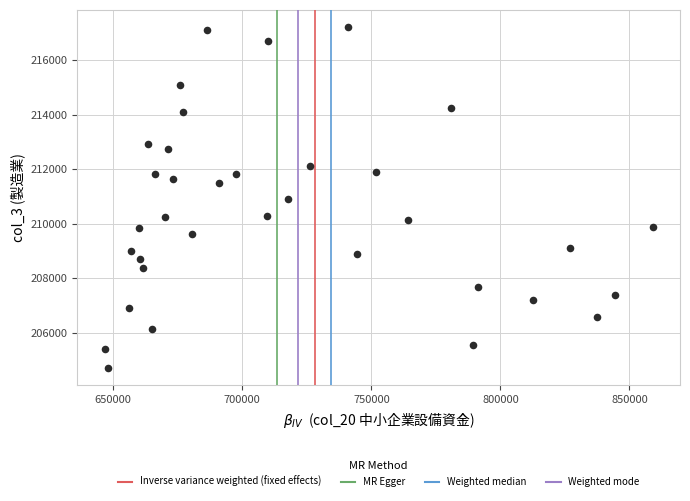

What is the range of Y values (max minus min)?

12507